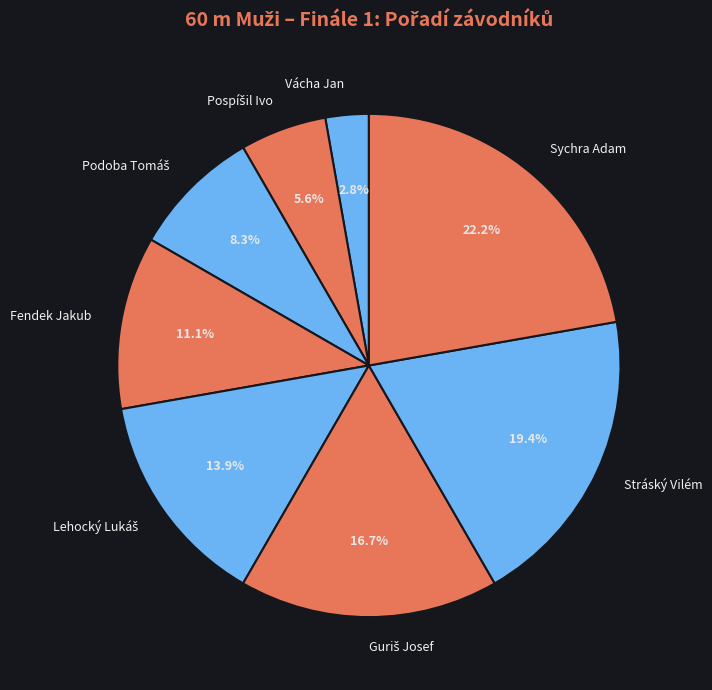

What is the smallest slice in the pie chart?

Vácha Jan